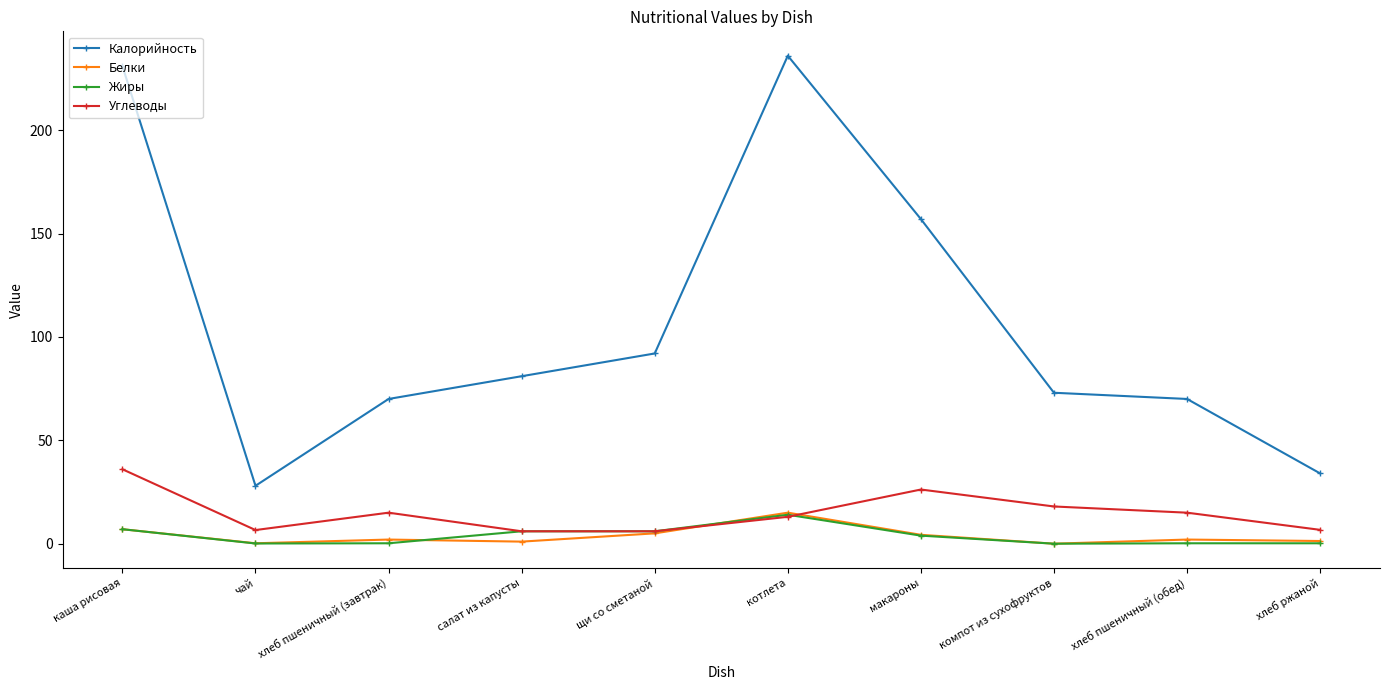

The value of Калорийность at макароны is 157.0. True or false?

True